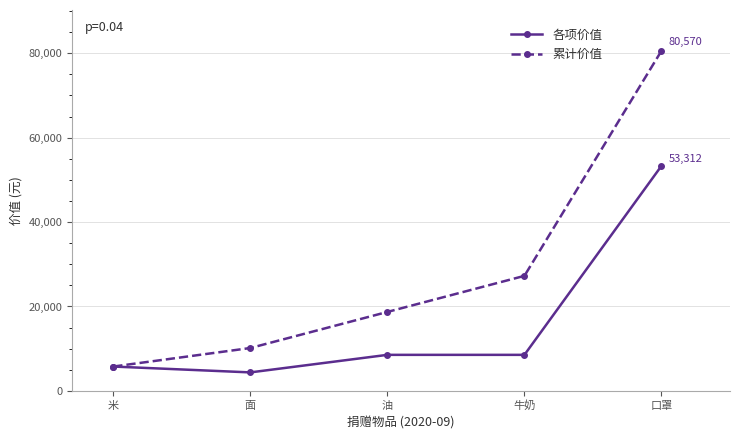

What is the label of the 4th point from the left?

牛奶